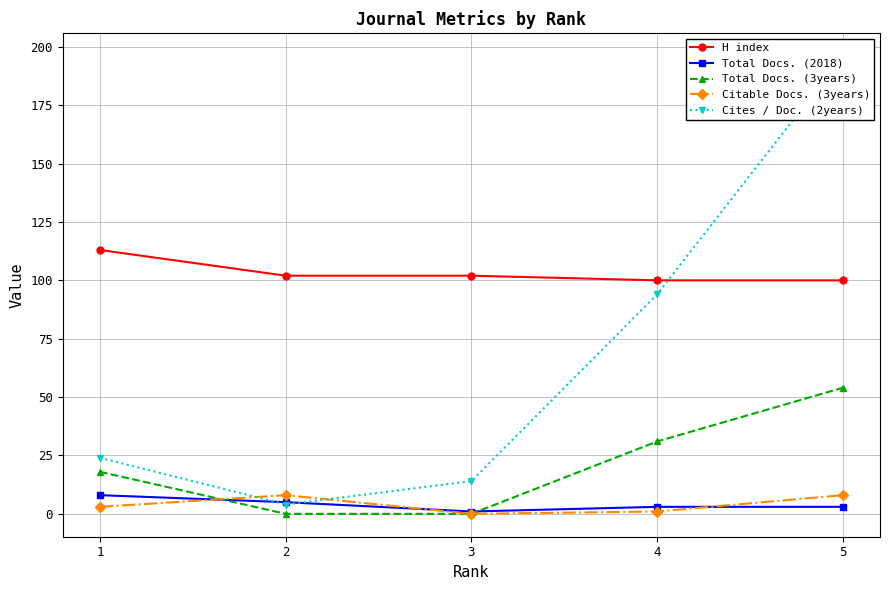

At which label does H index reach its peak?

1